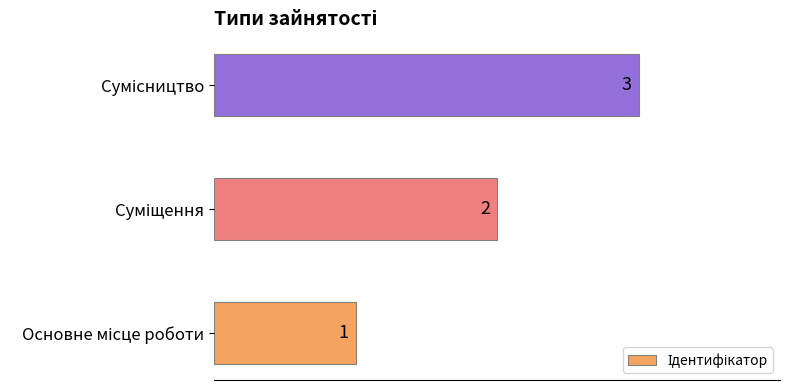

What is the maximum value shown in the chart?

3